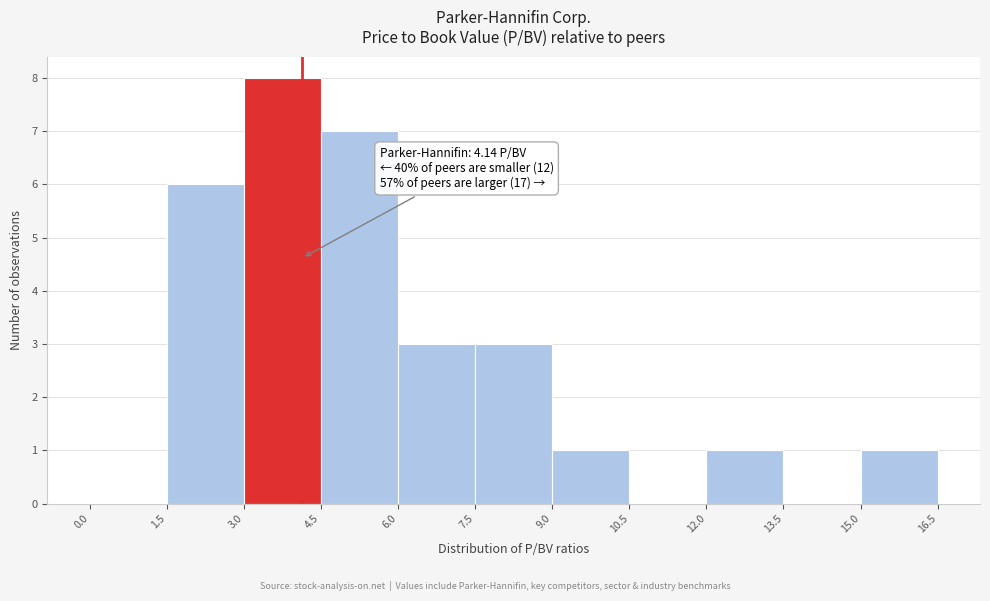

Over which range of the x-axis is the bar tallest?

3.0 to 4.5